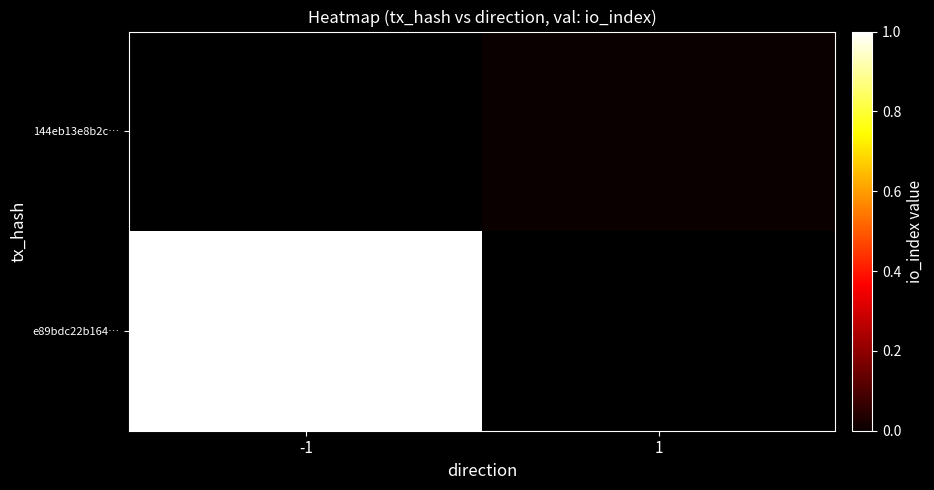

Rank the series by their maximum value, from lowest to highest.

144eb13e8b2c…, e89bdc22b164…